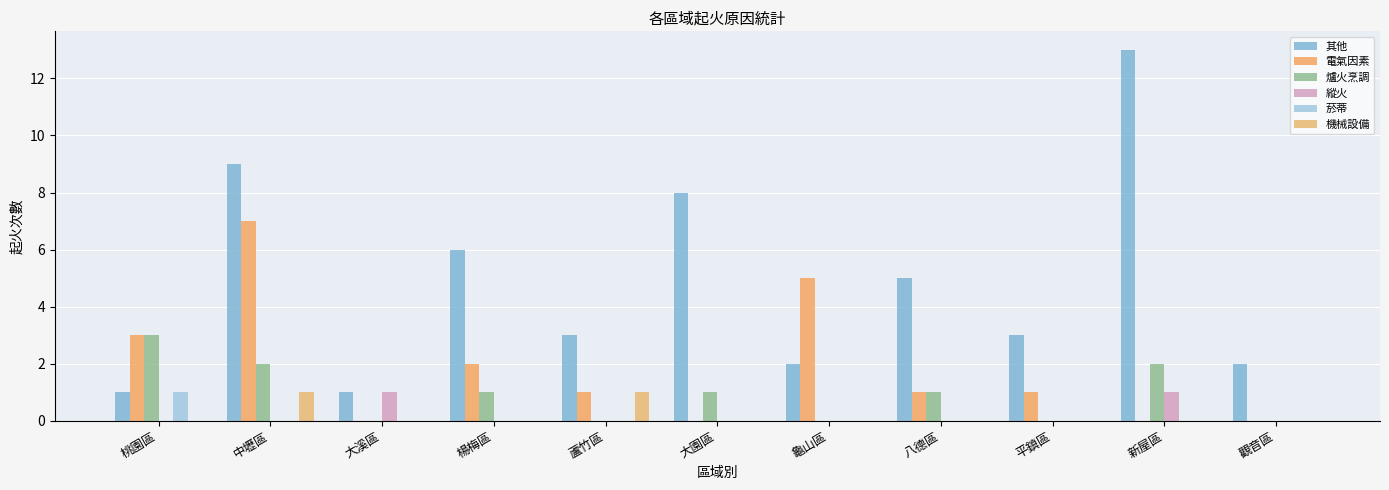

Are the bars horizontal?

No